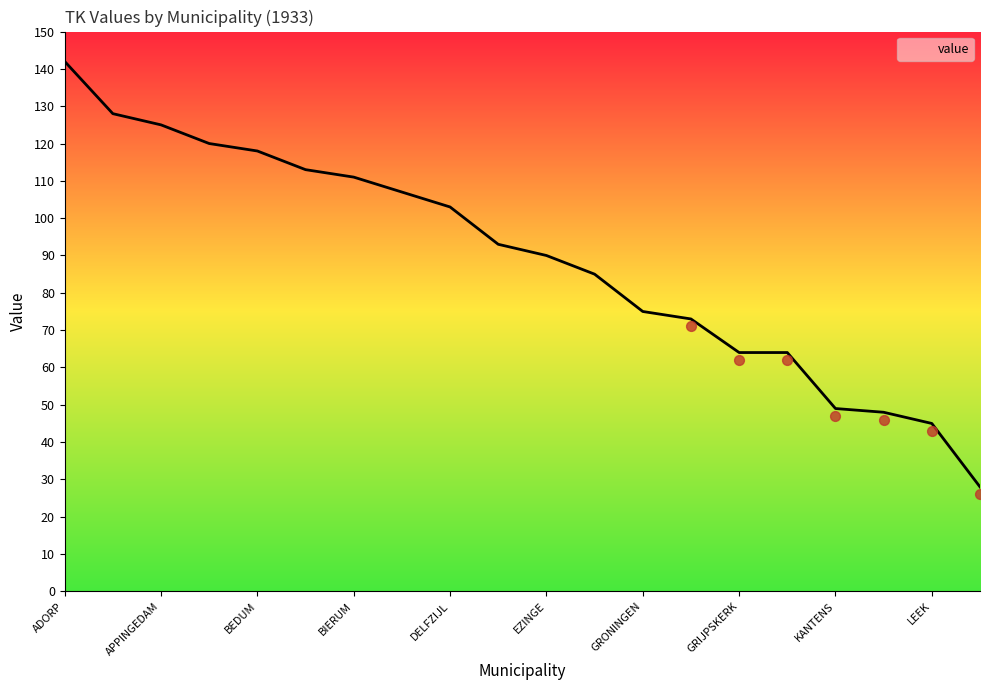

What is the lowest value of the value series?

28